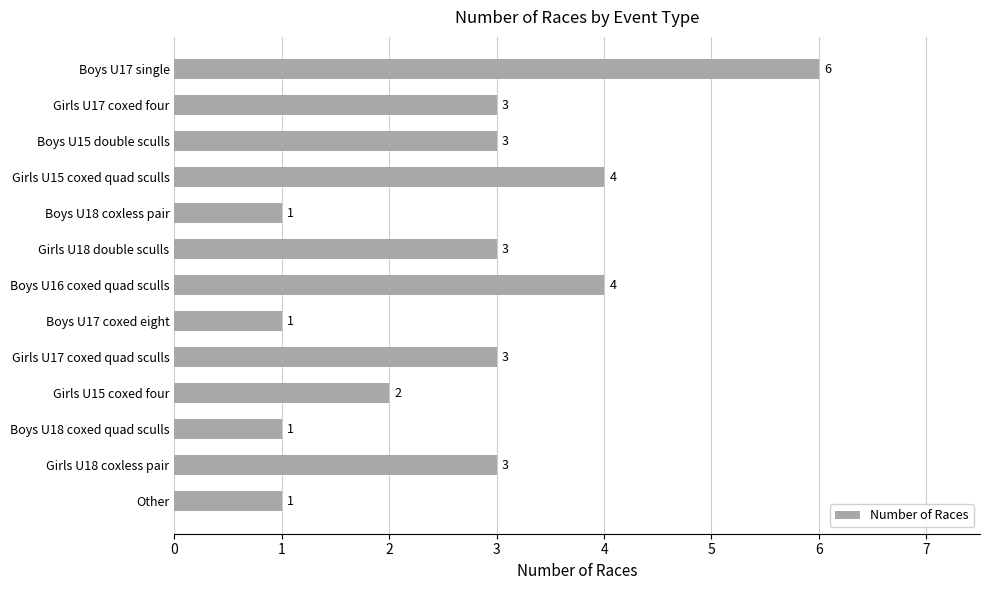

Reading bottom to top, what are all the values shown in this chart?

Other=1	Girls U18 coxless pair=3	Boys U18 coxed quad sculls=1	Girls U15 coxed four=2	Girls U17 coxed quad sculls=3	Boys U17 coxed eight=1	Boys U16 coxed quad sculls=4	Girls U18 double sculls=3	Boys U18 coxless pair=1	Girls U15 coxed quad sculls=4	Boys U15 double sculls=3	Girls U17 coxed four=3	Boys U17 single=6